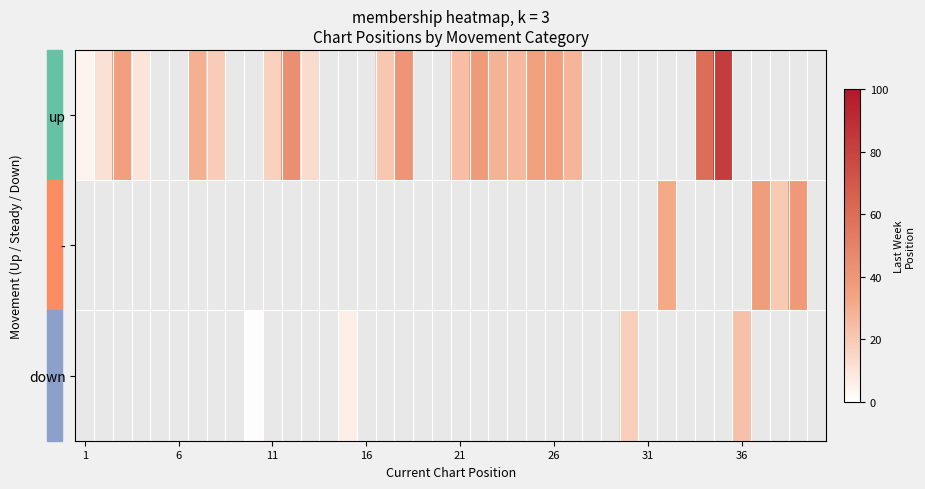

Which series has the widest spread of values?

up